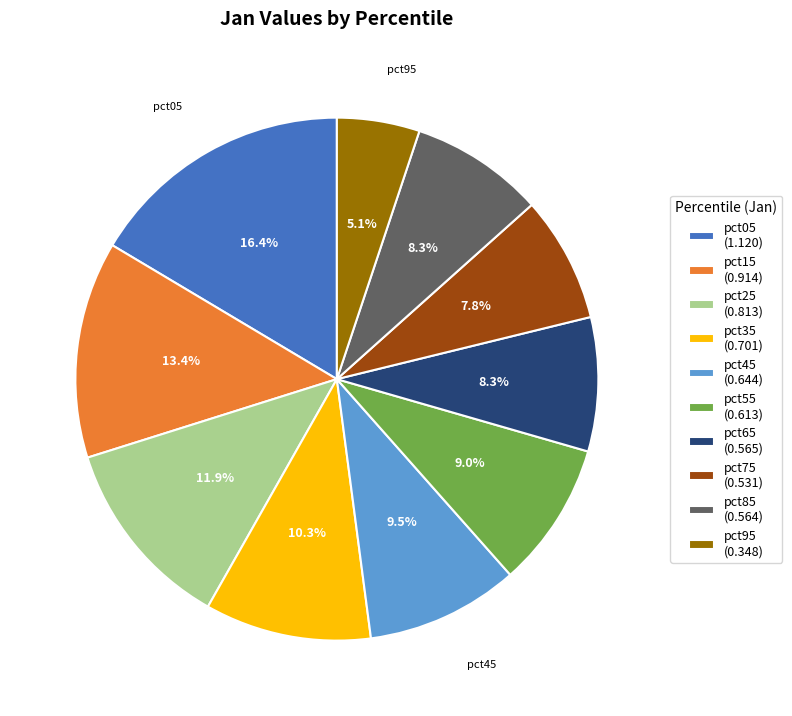

Which category has the biggest portion of the pie?

pct05